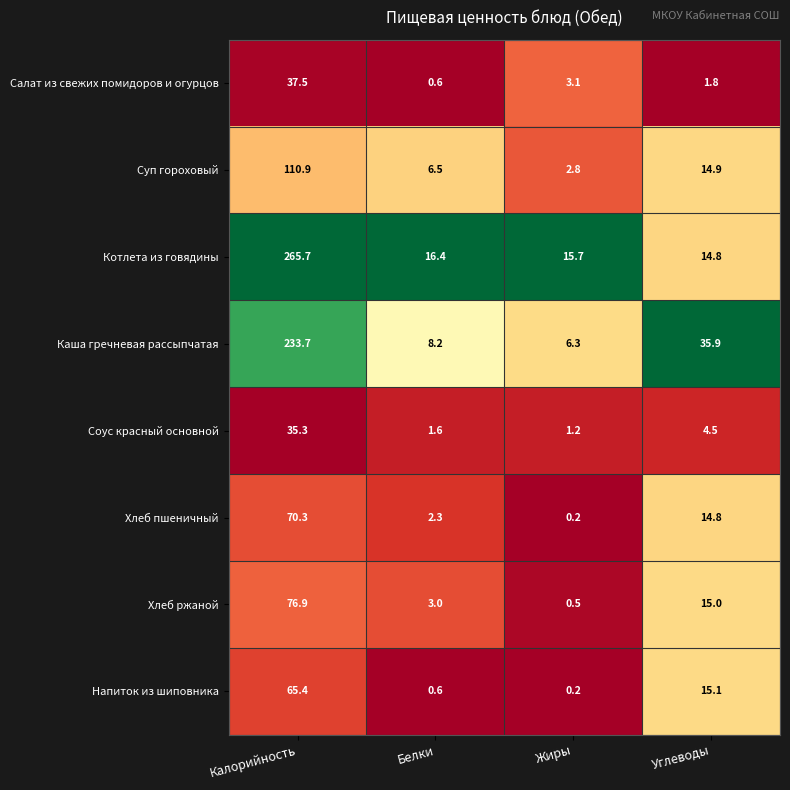

How many values in the Хлеб ржаной series are below 15?

2